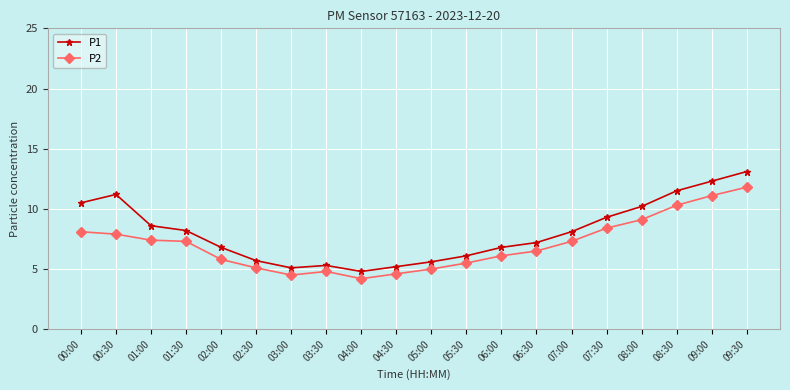

What is the approximate value of P2 at 03:30?

4.8